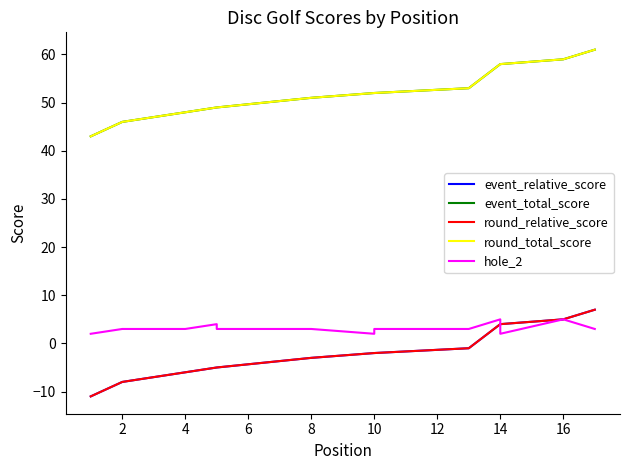

At how many categories does at least one series exceed 35?

17